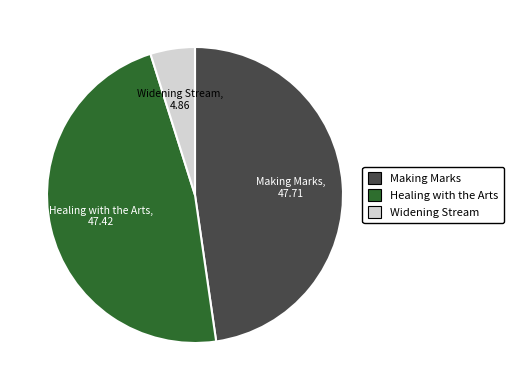

The Healing with the Arts slice represents 34% of the pie. True or false?

False